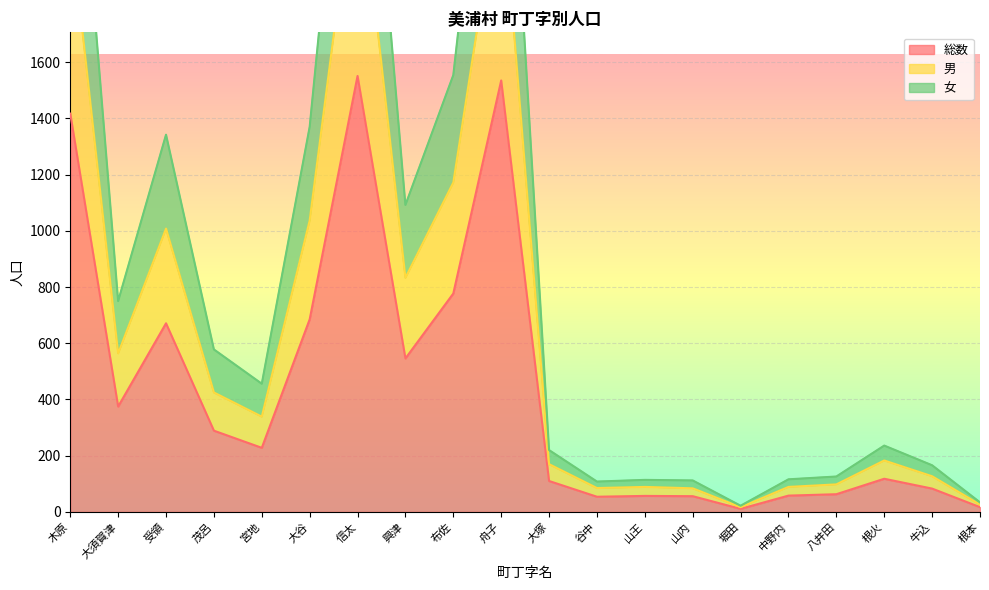

List the series in order of their peak value, highest first.

女, 男, 総数